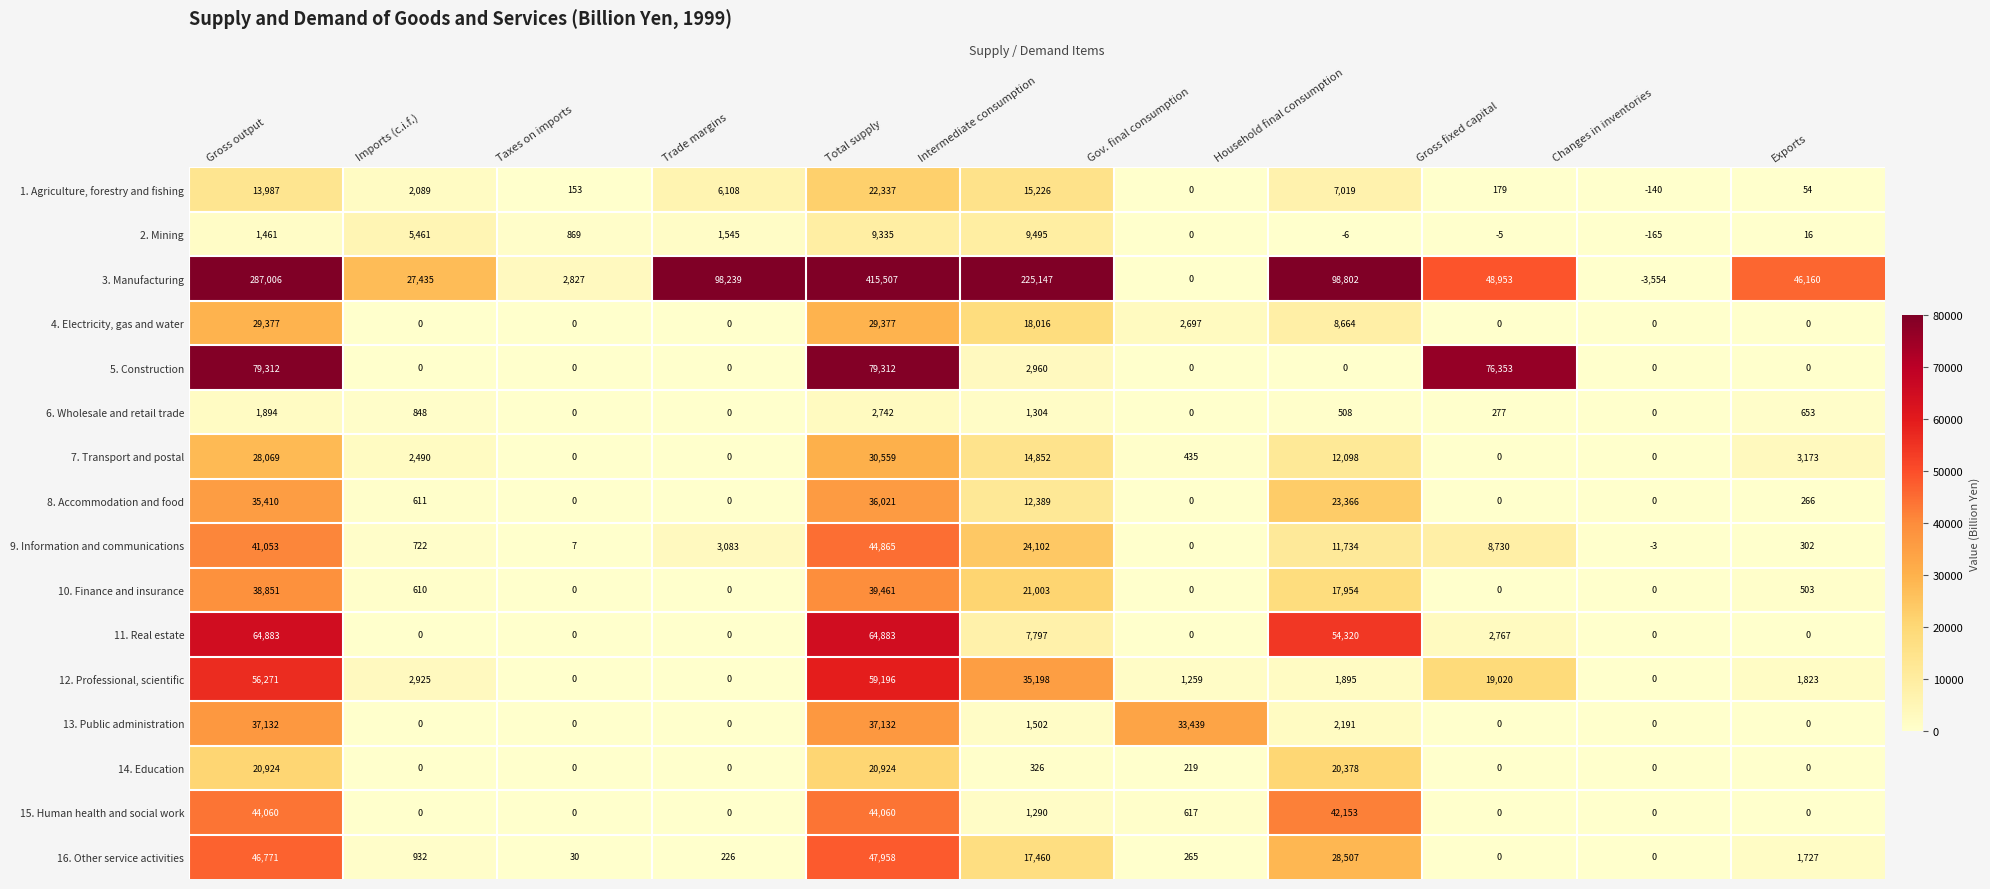

True or false: 14. Education has a value of 0 at Taxes on imports.

True